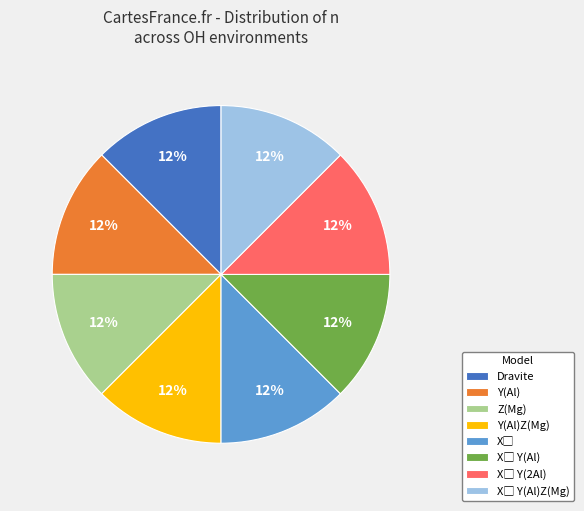

Is there any slice that represents more than half of the pie?

No